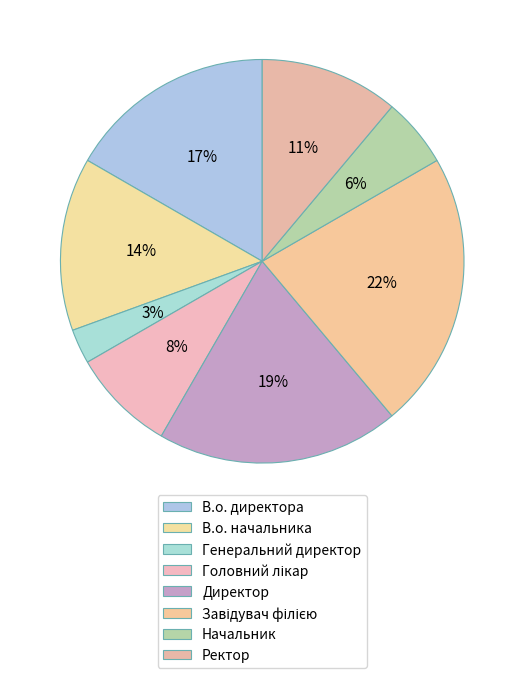

True or false: Ректор accounts for 11% of the total.

True